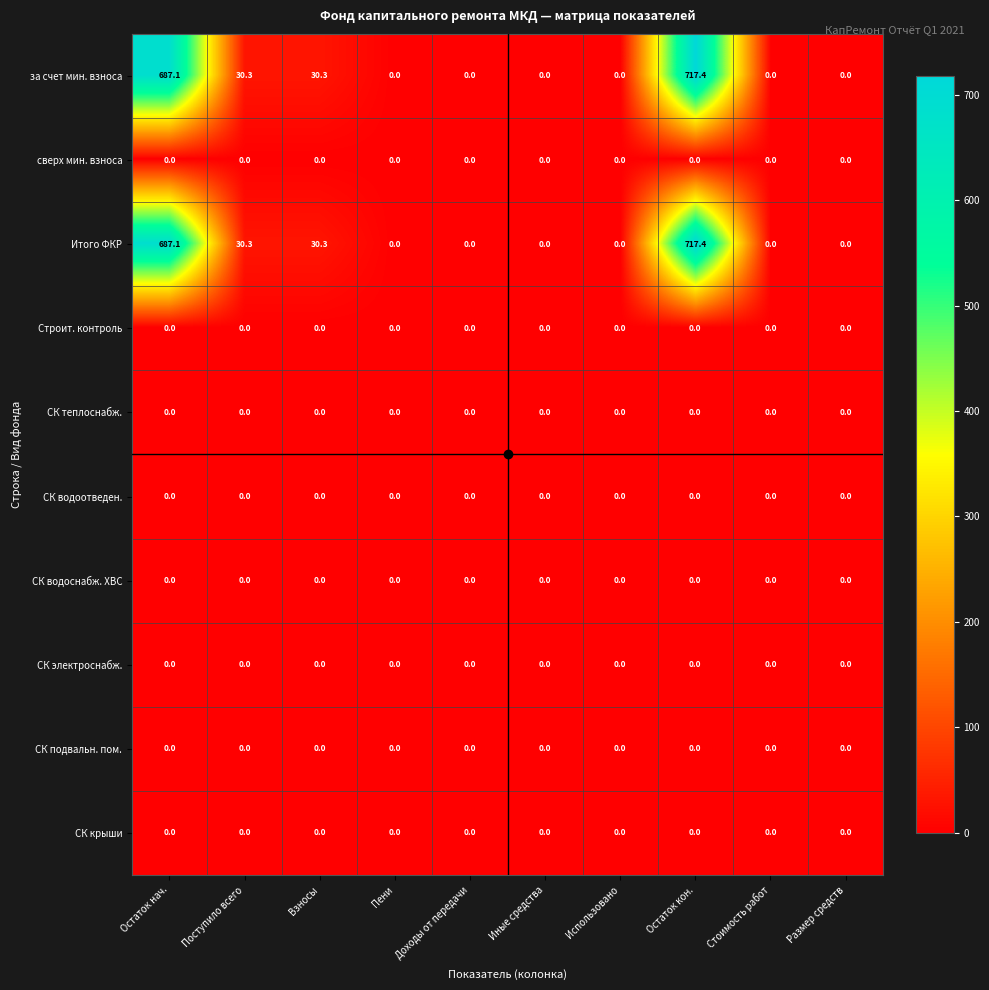

What is the sum of all за счет мин. взноса values?

1465.1